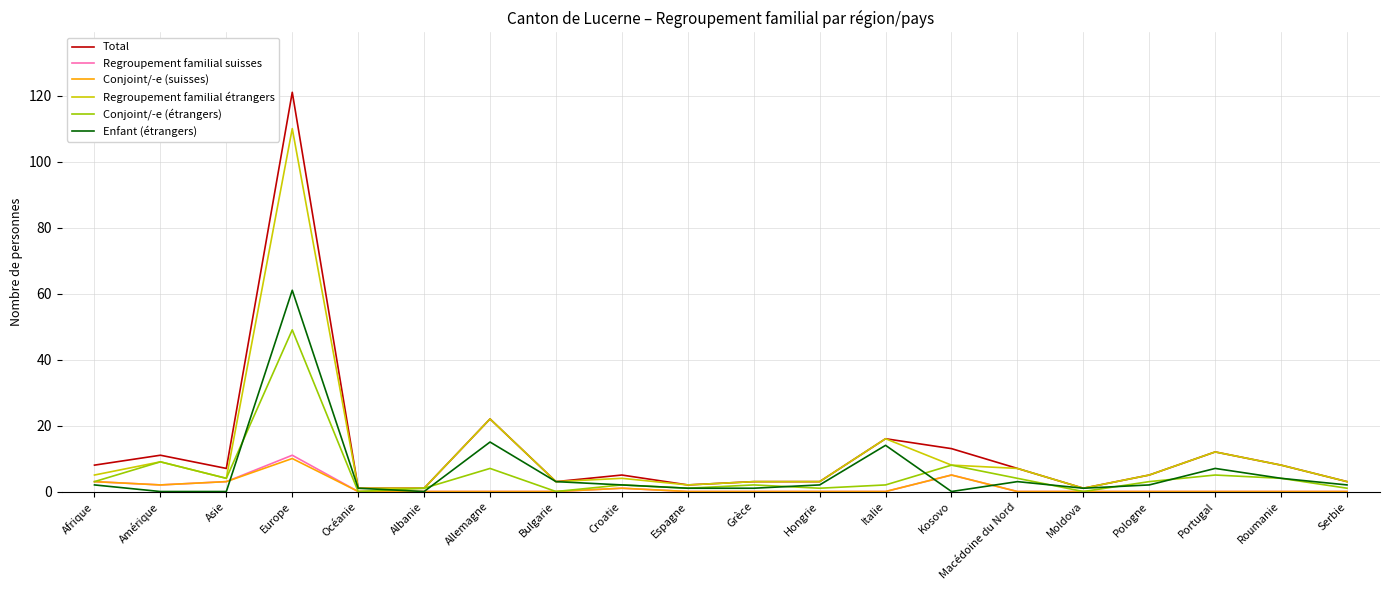

Where is Regroupement familial suisses nearest to the value 5?

Kosovo